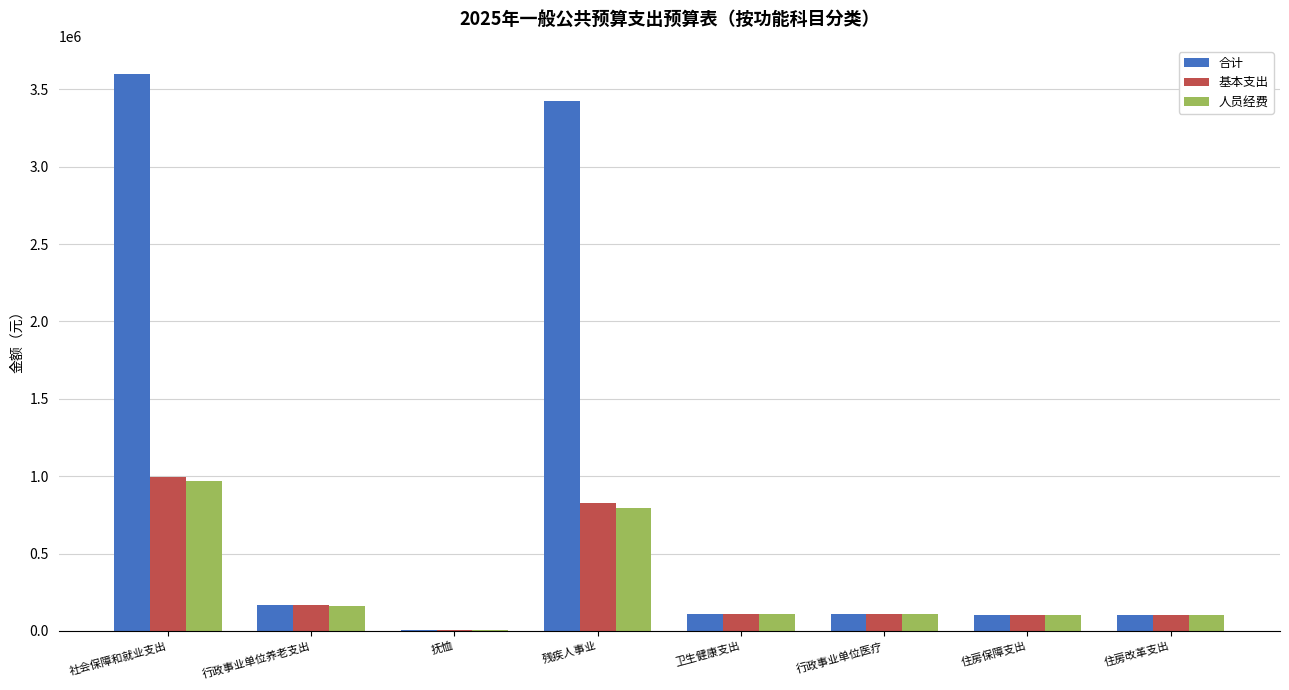

At which category is the sum across all series the highest?

社会保障和就业支出